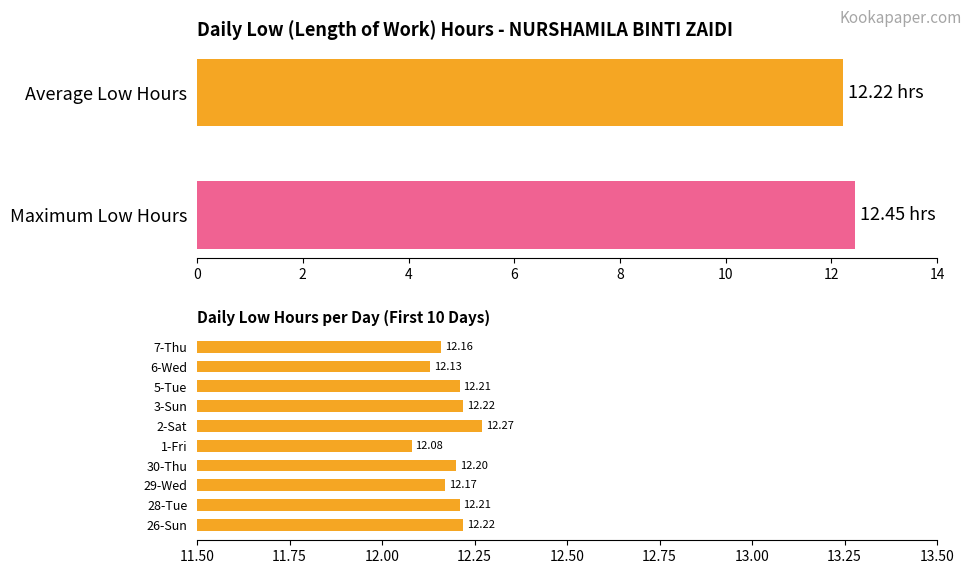

Does the chart contain any negative values?

No